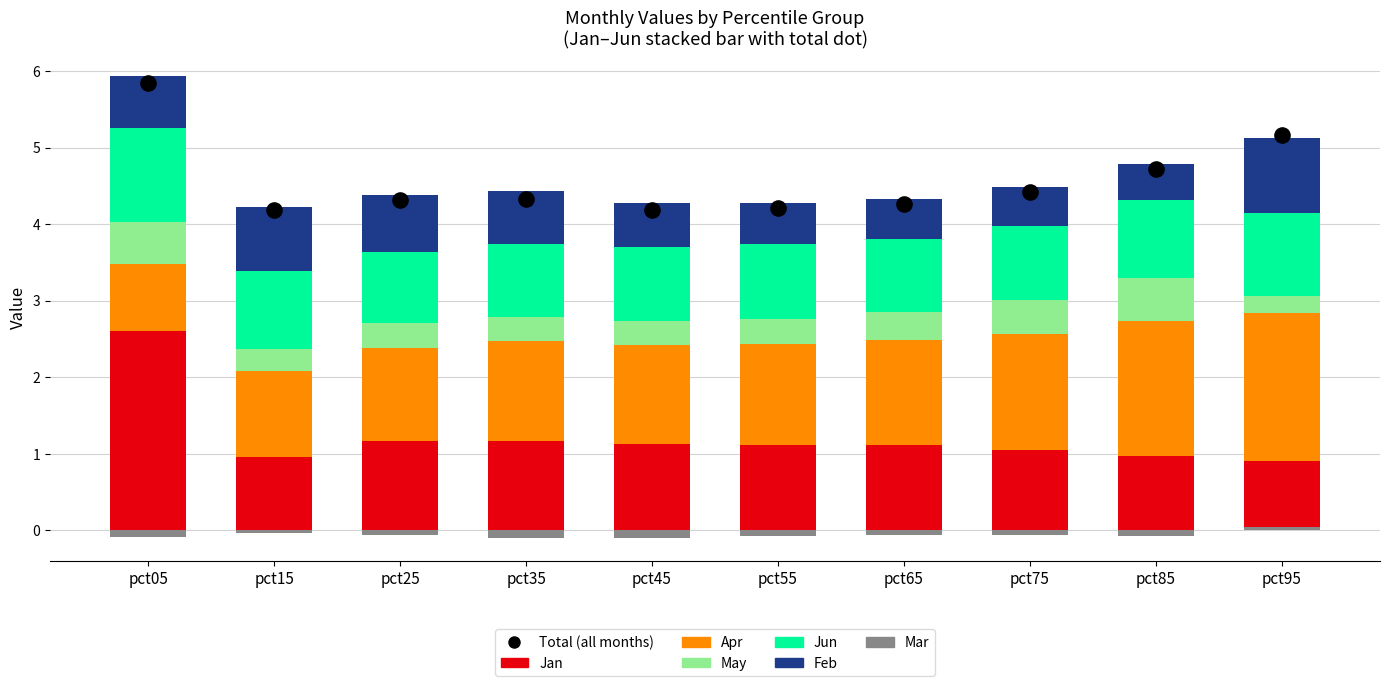

At which category is the sum across all series the highest?

pct05